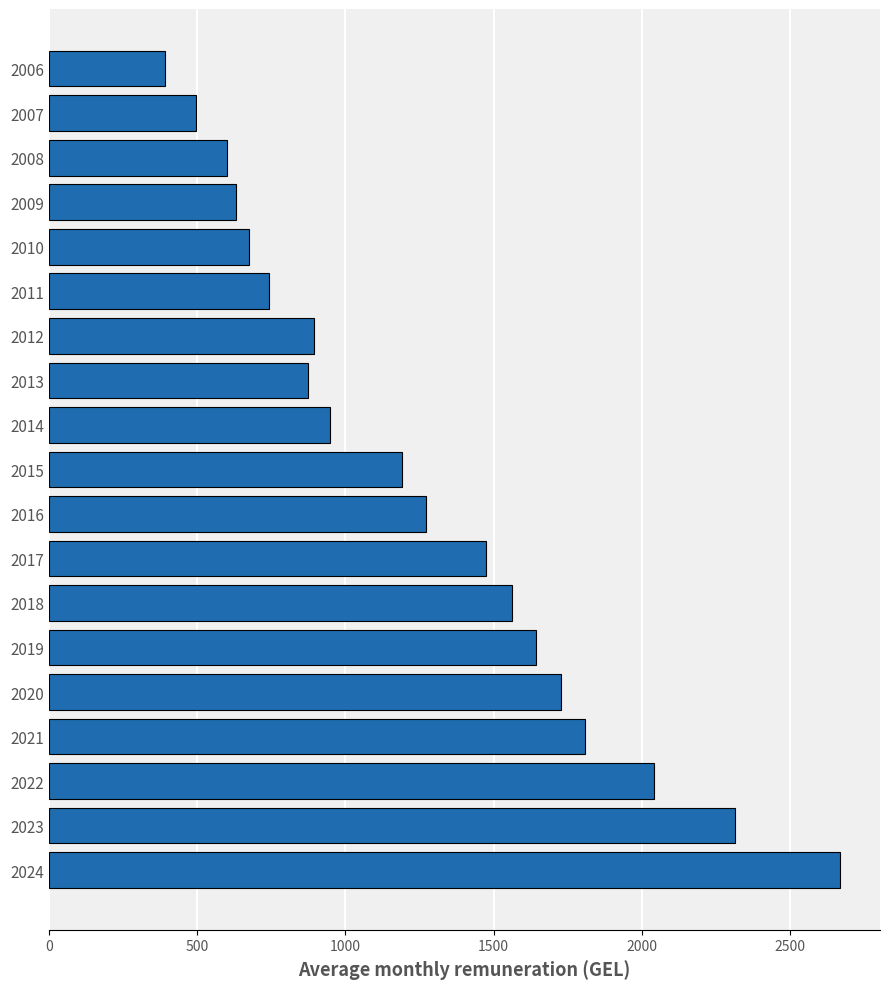

How many bars are there in total?

19